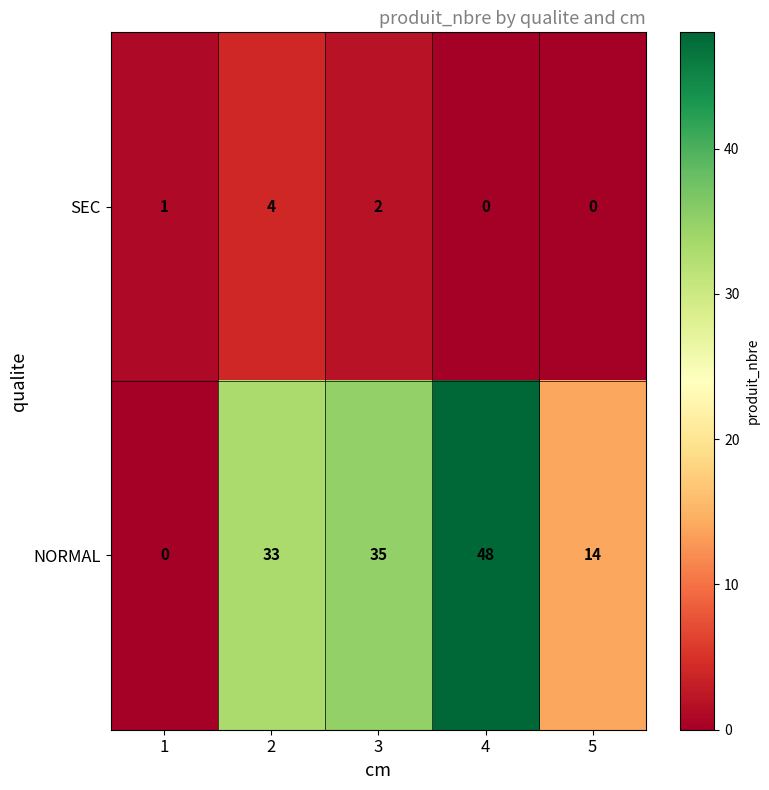

What is the greatest value displayed?

48